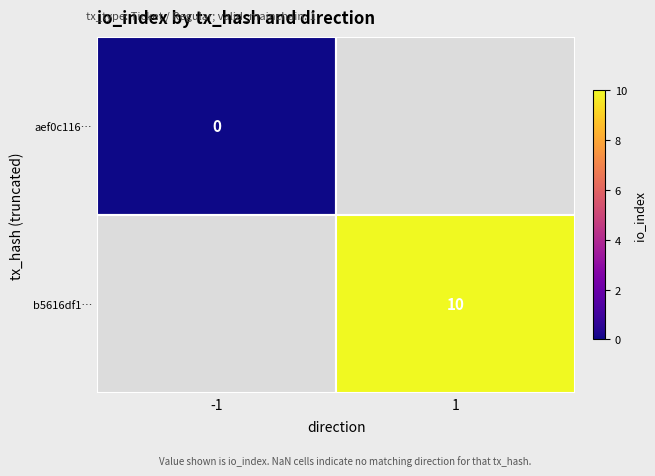

Which category has the lowest value across all series?

-1